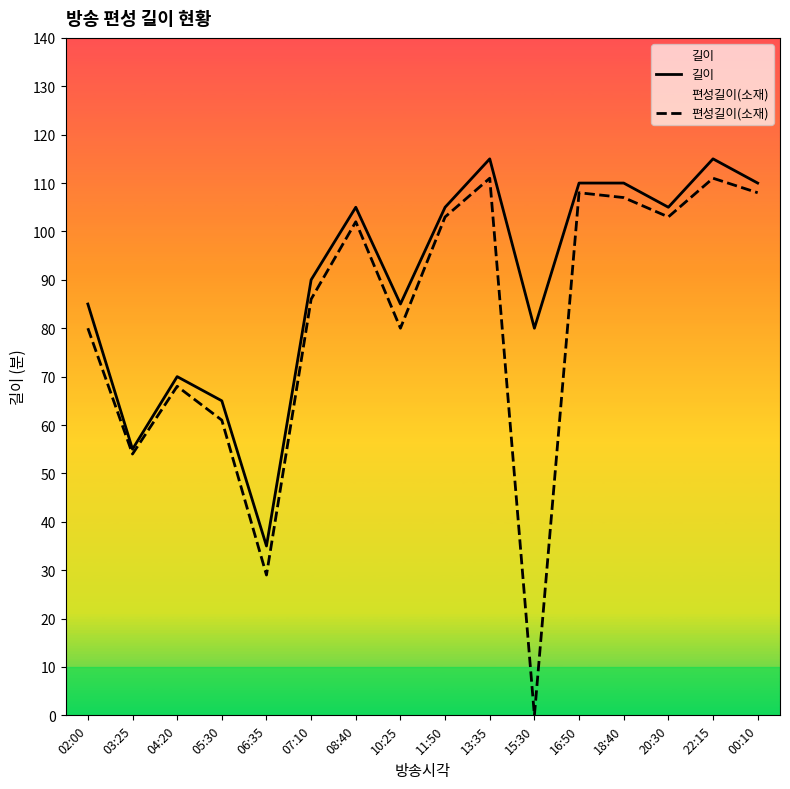

Which series has the largest total across all categories?

길이